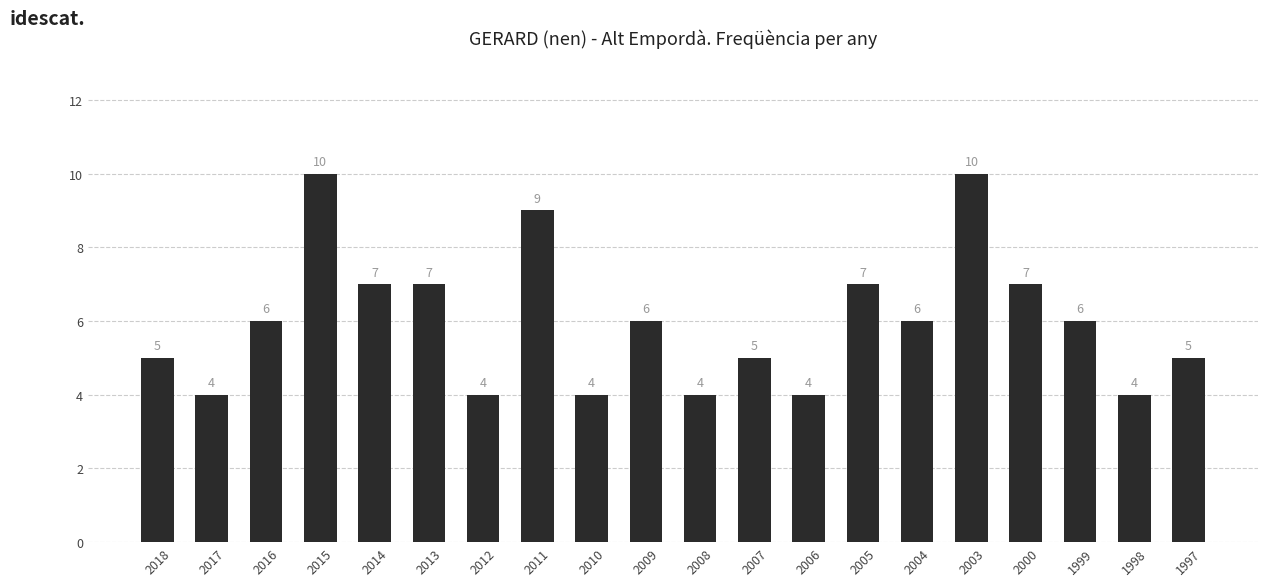

What is the value of the 12th bar from the left?

5